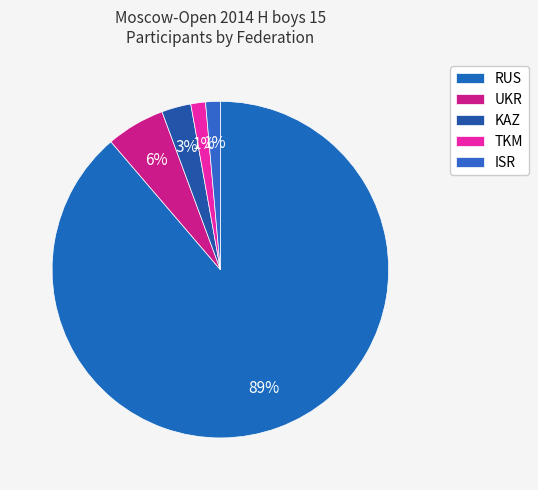

Which category has the smallest portion of the pie?

TKM